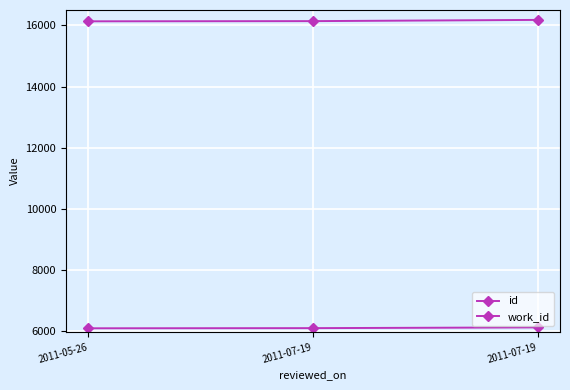

Reading left to right, extract all data points from this chart.

id: 2011-05-26=16130	2011-07-19=16136	2011-07-19=16176
work_id: 2011-05-26=6100	2011-07-19=6105	2011-07-19=6129